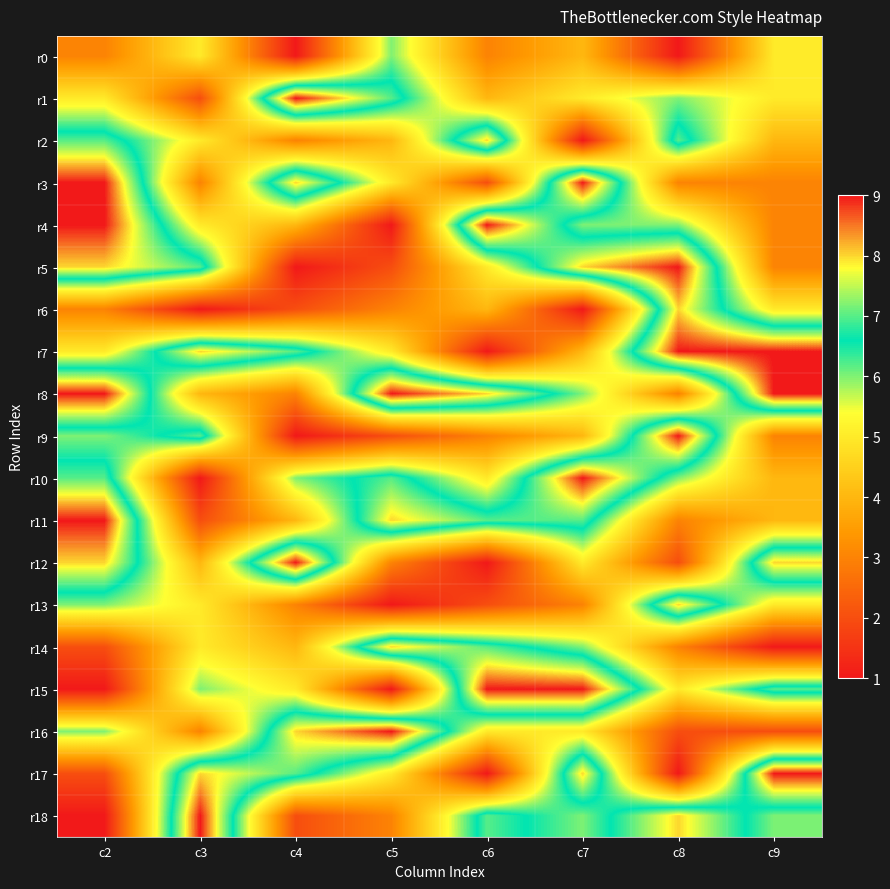

List the series in order of their peak value, highest first.

r1, r3, r4, r5, r7, r8, r9, r10, r11, r12, r15, r16, r17, r18, r2, r6, r13, r14, r0